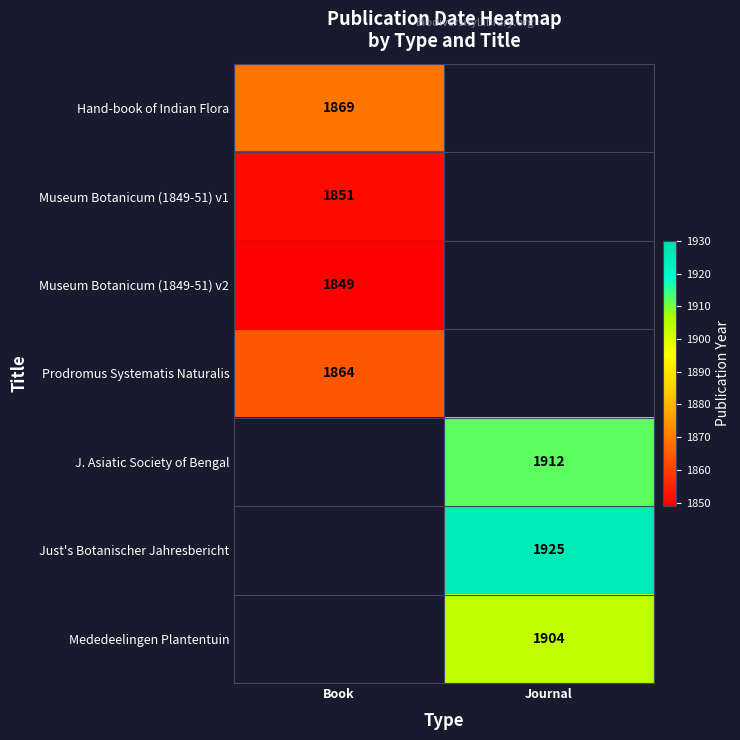

Is it true that Just's Botanischer Jahresbericht equals 3138 at Journal?

False